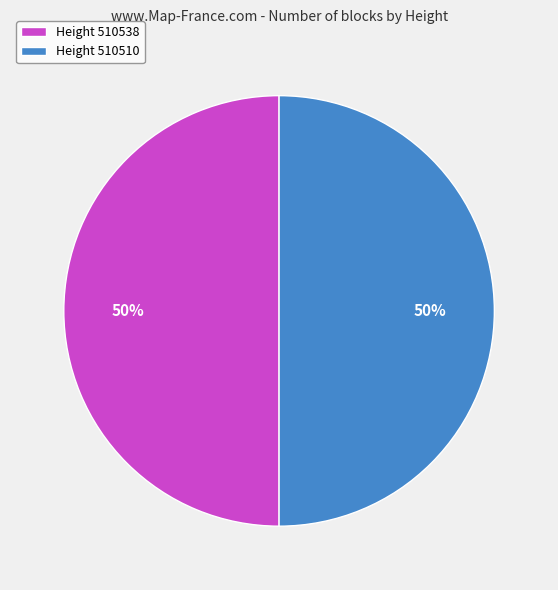

What percentage is the Height 510510 slice, to the nearest percent?

50%